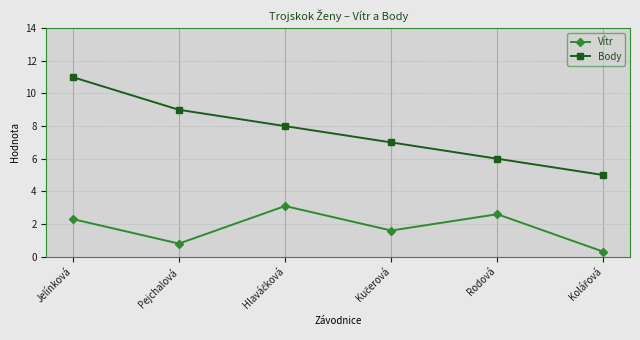

What is the sum of all Vítr values?

10.7